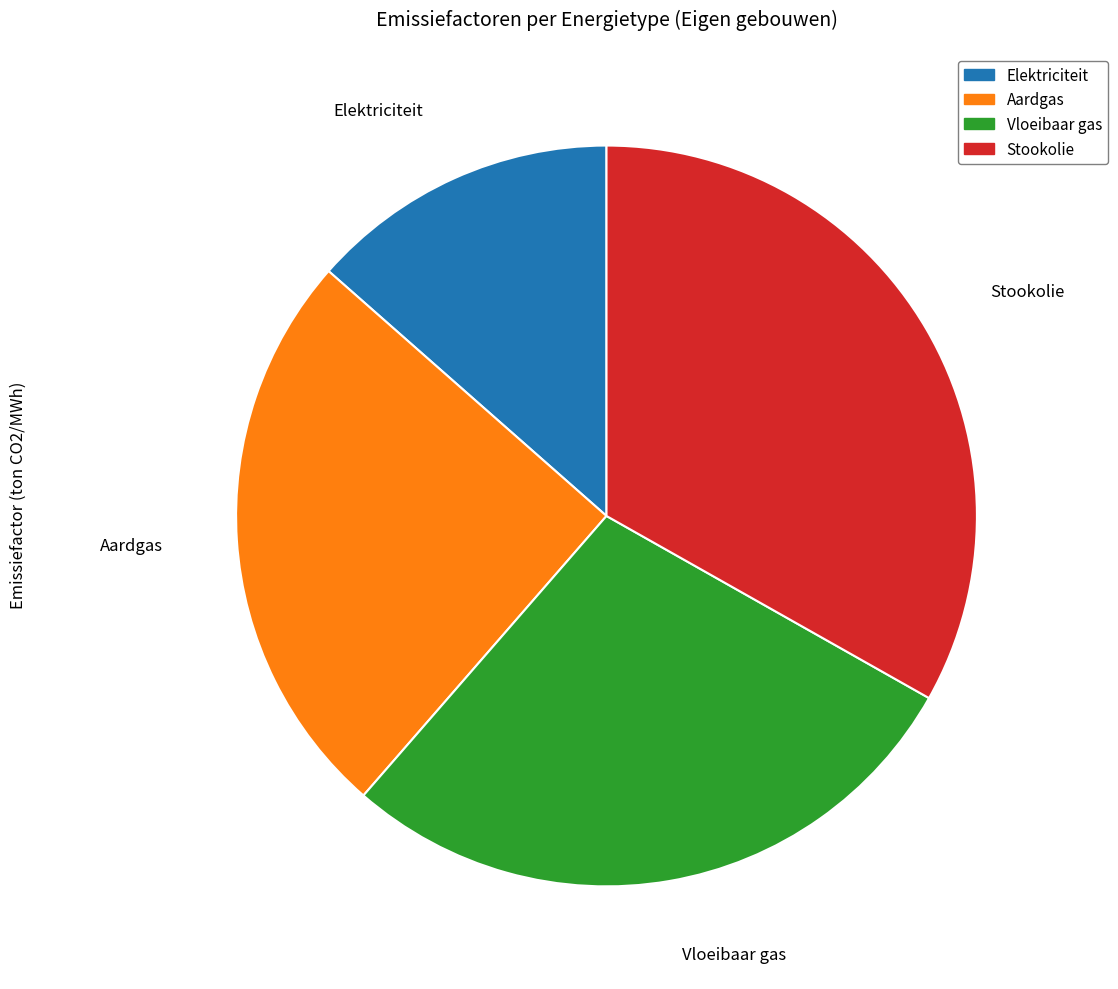

Combined, do Aardgas and Elektriciteit account for over 50%?

No